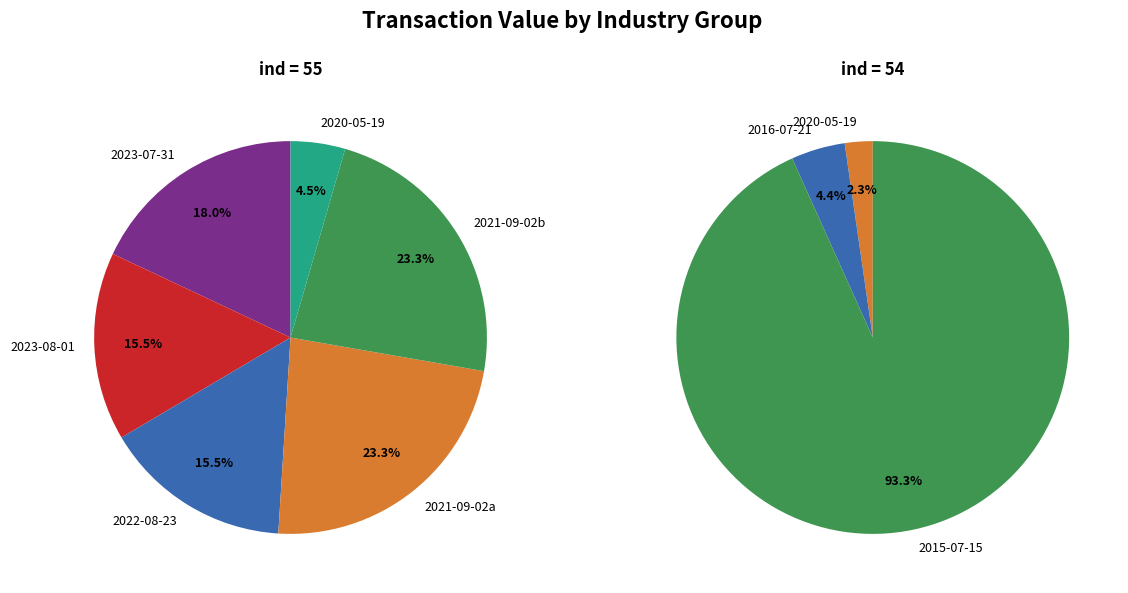

Which slice represents more than half of the pie?

2015-07-15 P